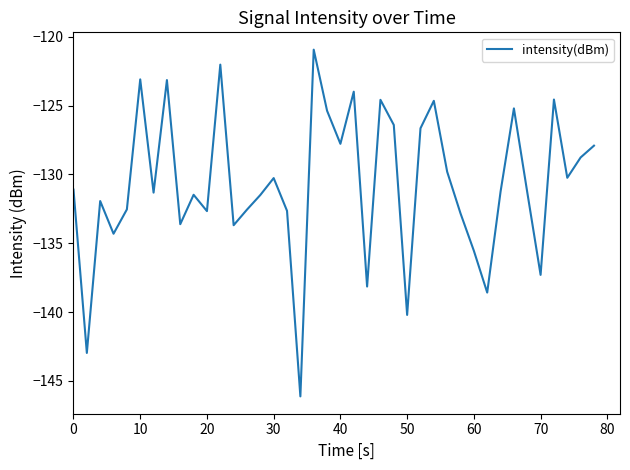

What is the minimum value shown in the chart?

-146.1